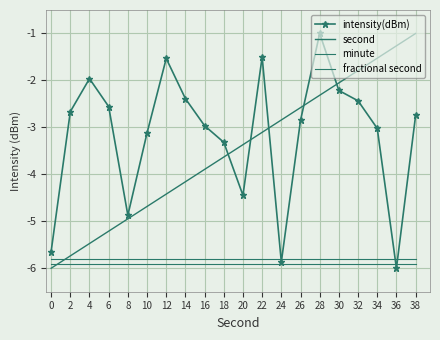

What is the maximum value for minute?

-5.8